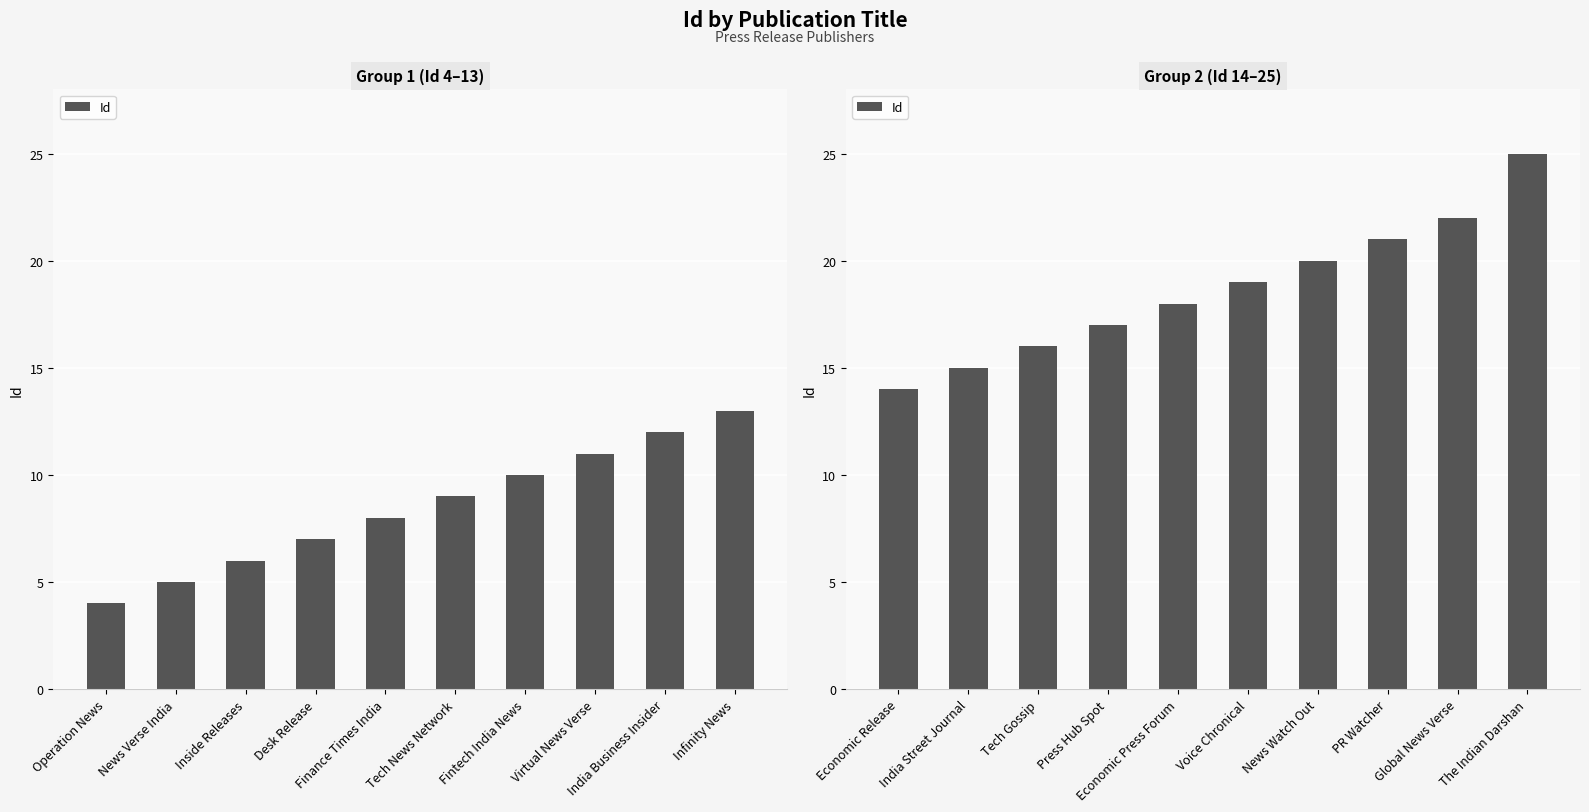

What is the average value?

19